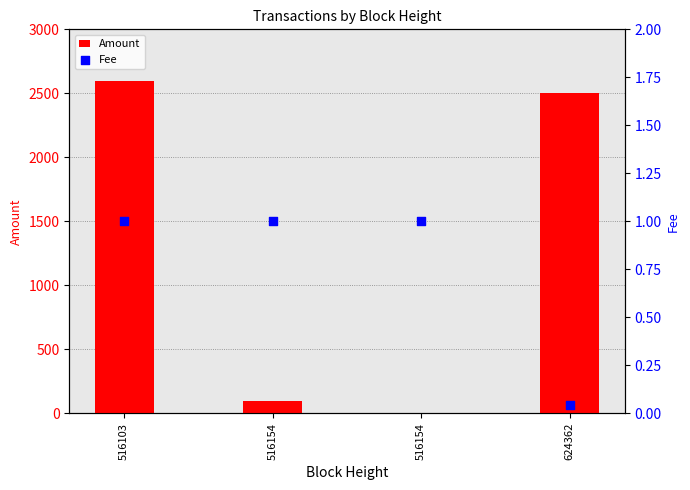

Which series has the widest spread of Y values?

Amount